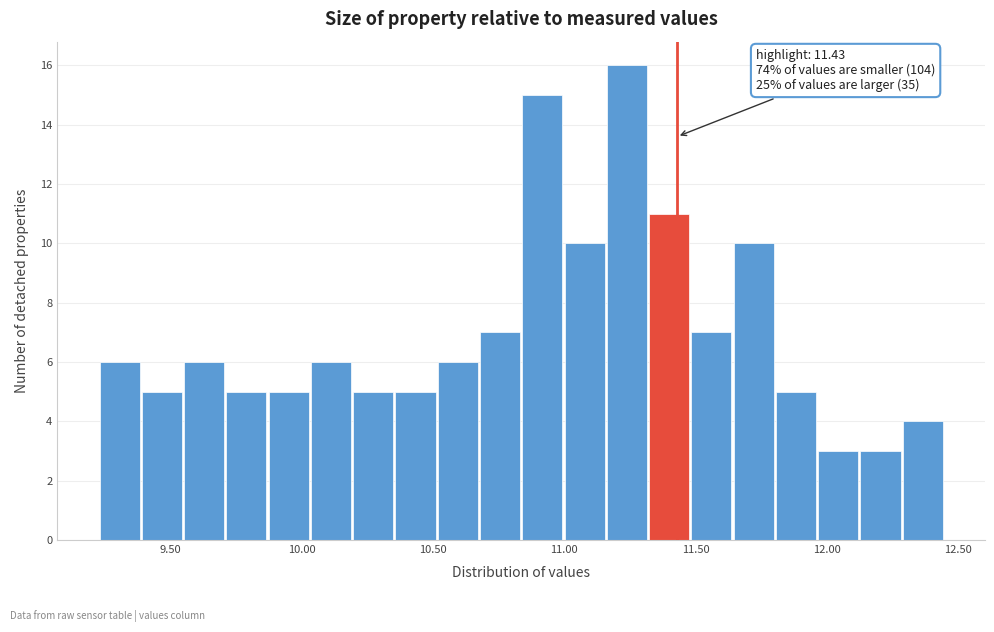

Around what value on the x-axis is the tallest bar? Give the approximate position of its centre, as read against the axis.

11.25